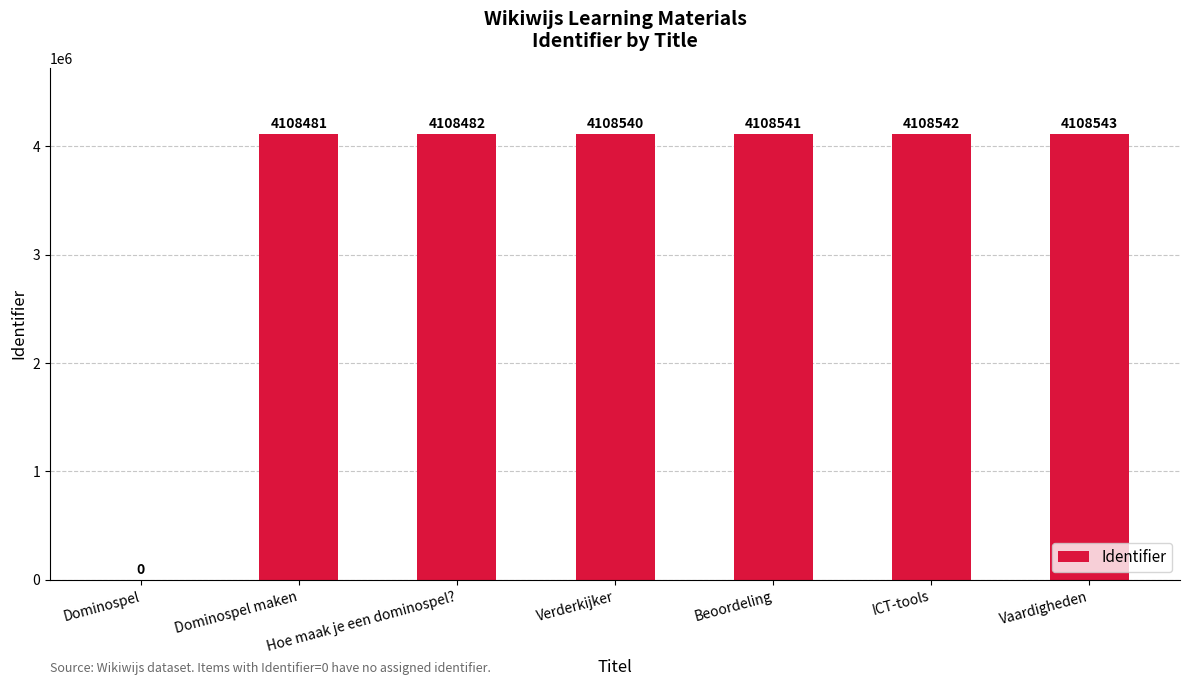

What value does the data have at ICT-tools, to the nearest 50?

4108550